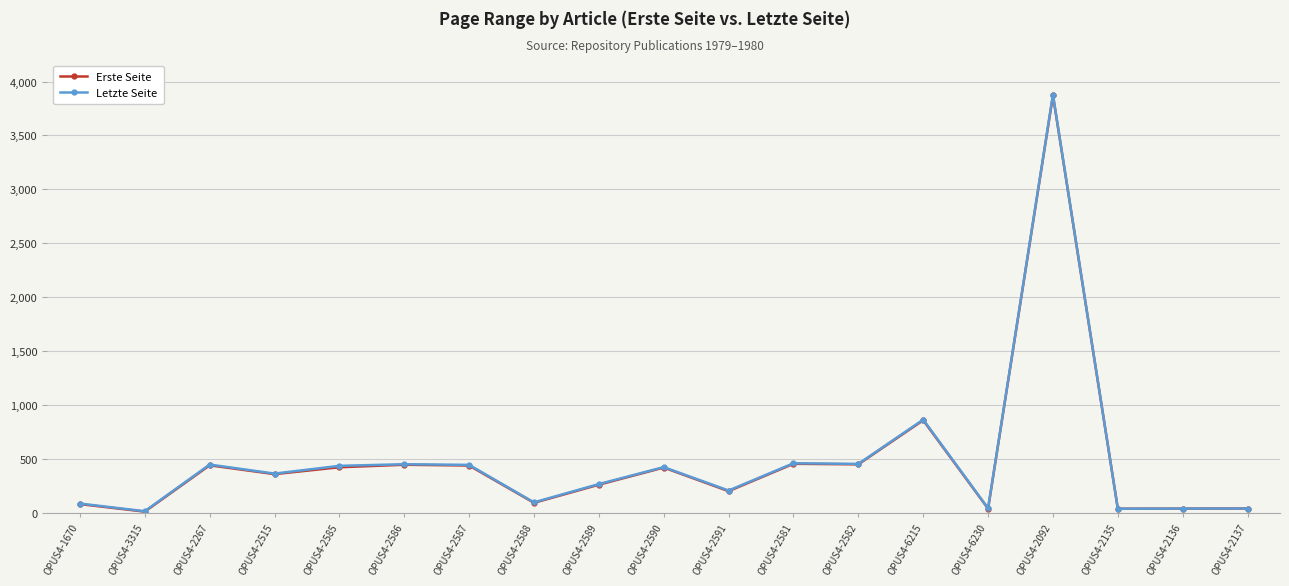

True or false: Erste Seite has a value of 91 at OPUS4-2588.

True